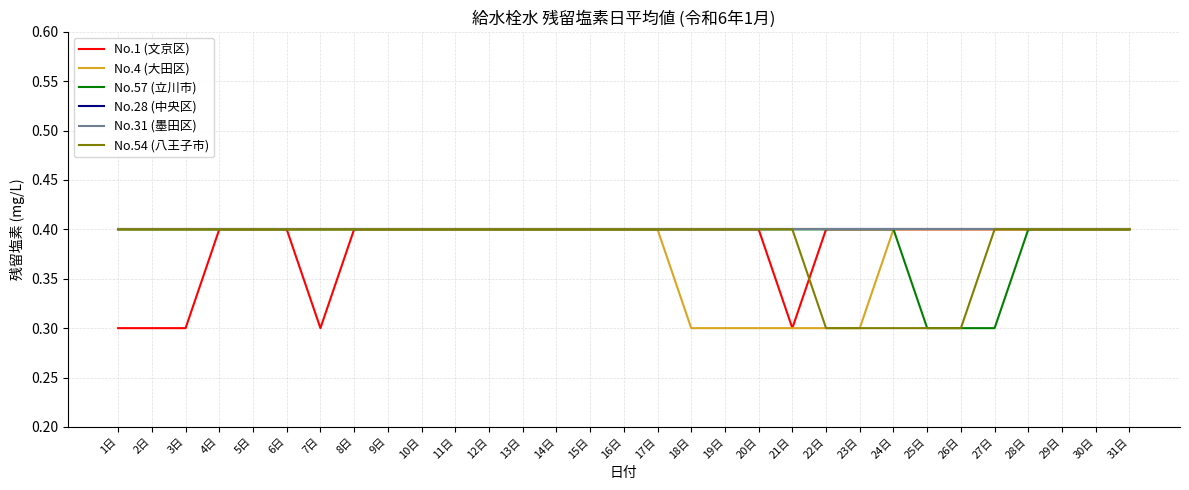

What is the sum of all No.57 (立川市) values?

12.1